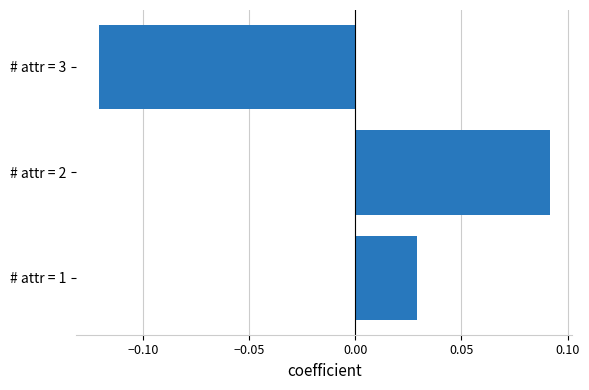

How many positive values are there?

2